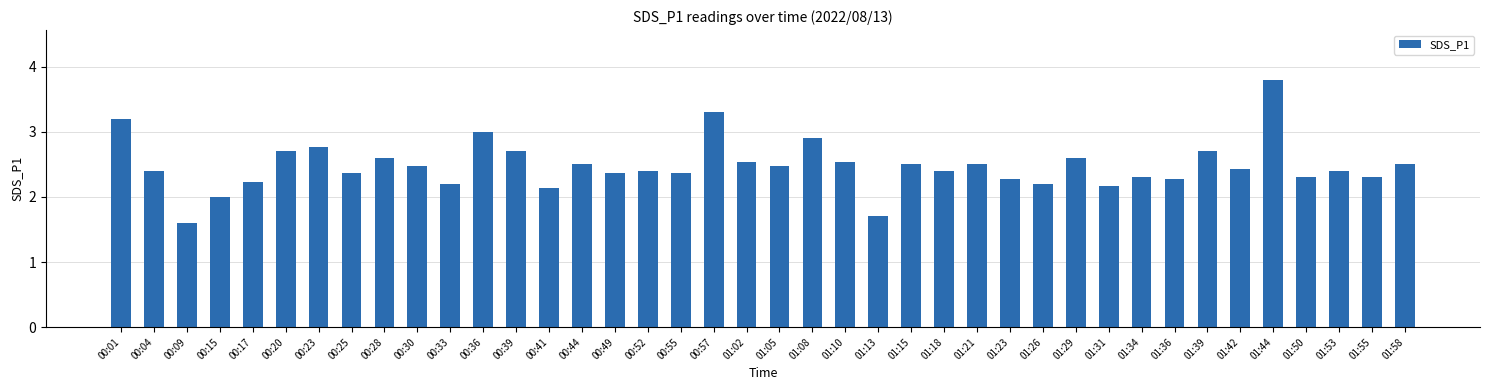

Read the value at 00:25.

2.4